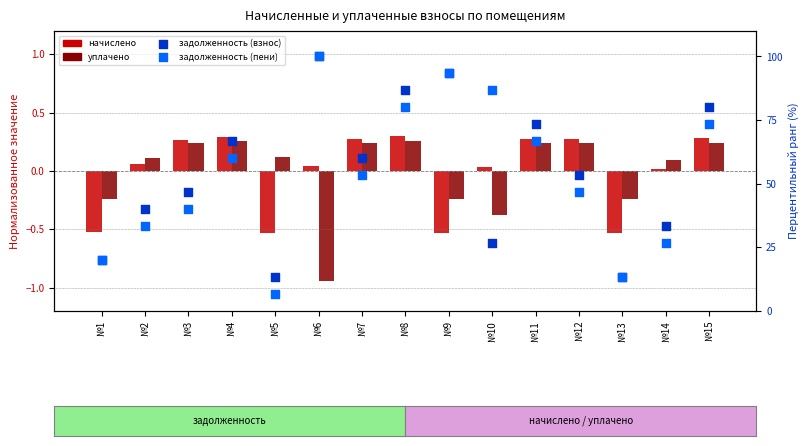

At how many categories does at least one series exceed 69?

6